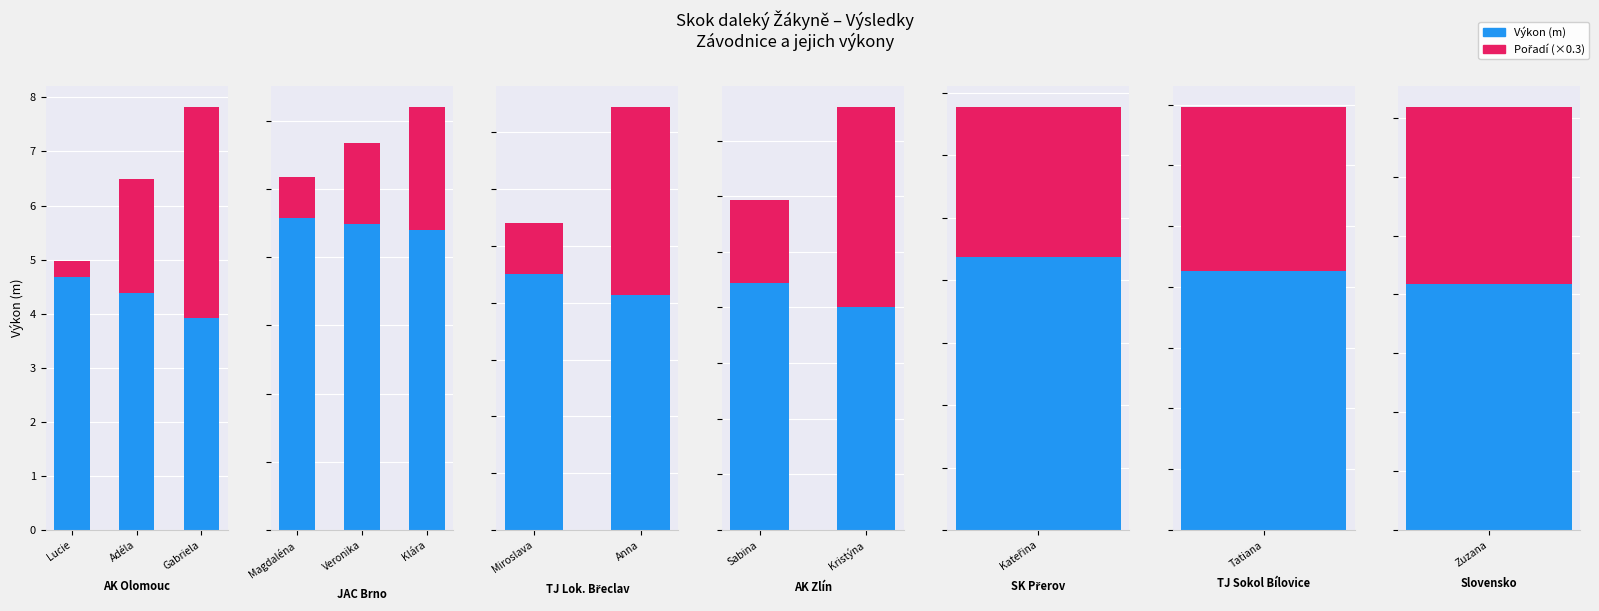

How many bars are there in each group?

2